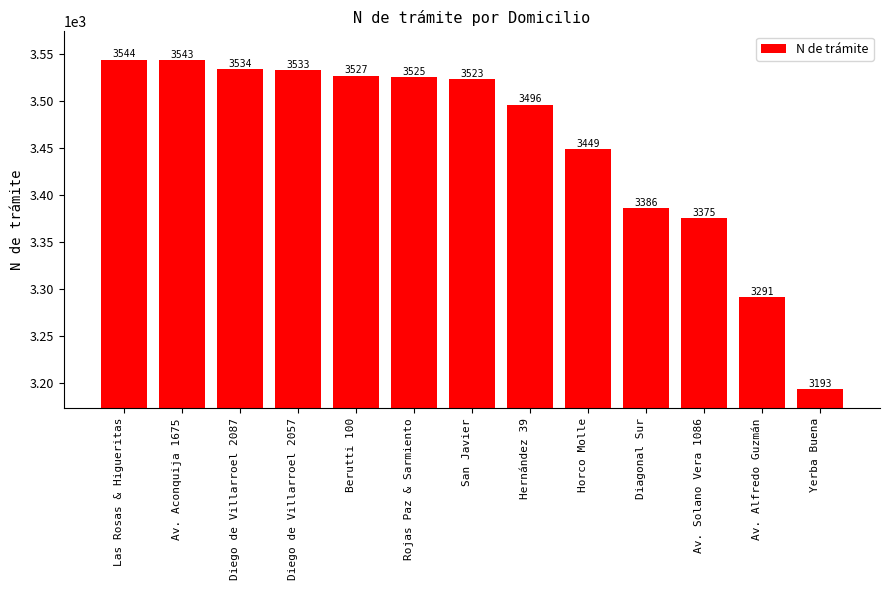

Reading right to left, what are all the values shown in this chart?

Yerba Buena=3193	Av. Alfredo Guzmán=3291	Av. Solano Vera 1086=3375	Diagonal Sur=3386	Horco Molle=3449	Hernández 39=3496	San Javier=3523	Rojas Paz & Sarmiento=3525	Berutti 100=3527	Diego de Villarroel 2057=3533	Diego de Villarroel 2087=3534	Av. Aconquija 1675=3543	Las Rosas & Higueritas=3544